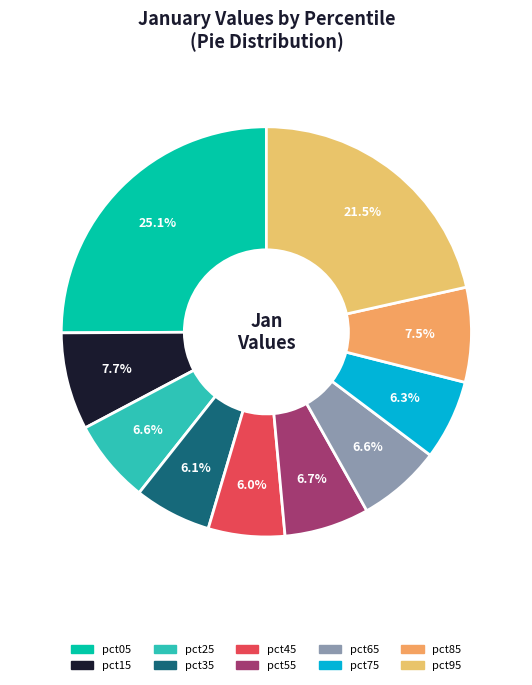

To the nearest percent, what portion does pct55 represent?

7%